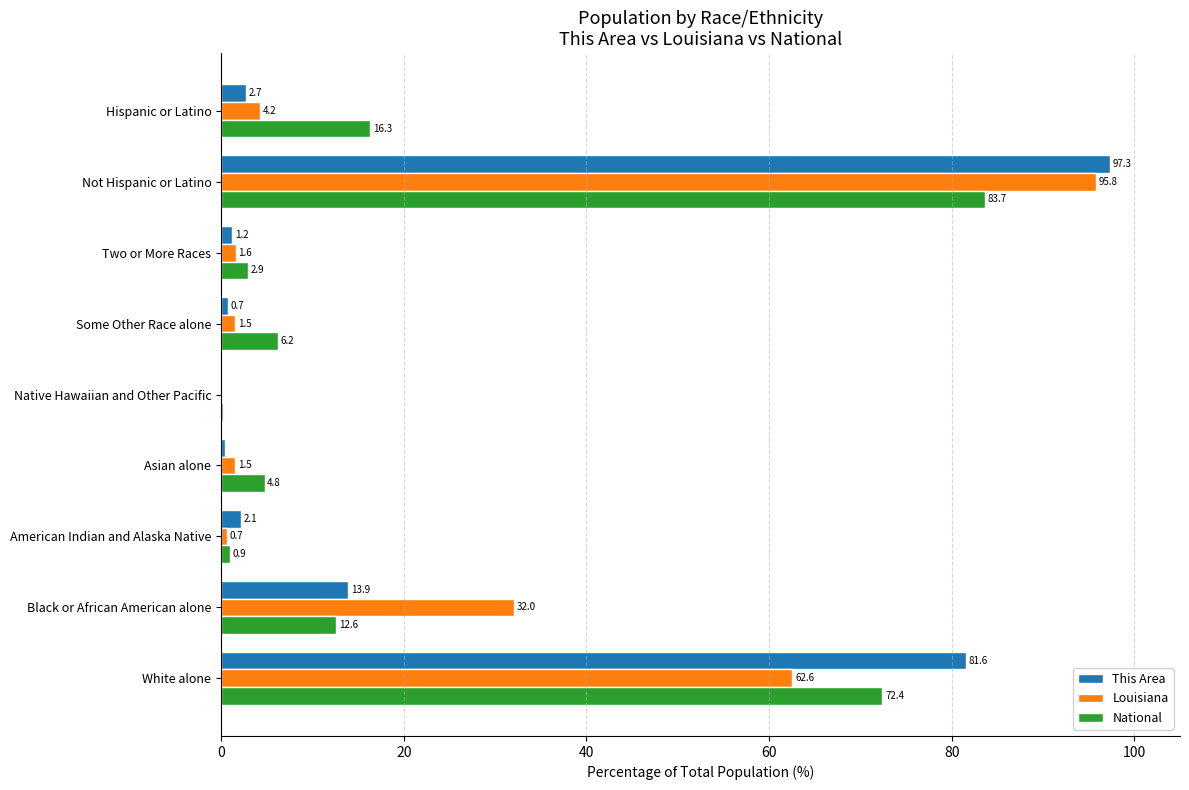

Is the value of Louisiana at Native Hawaiian and Other Pacific greater than the value of This Area at Hispanic or Latino?

No